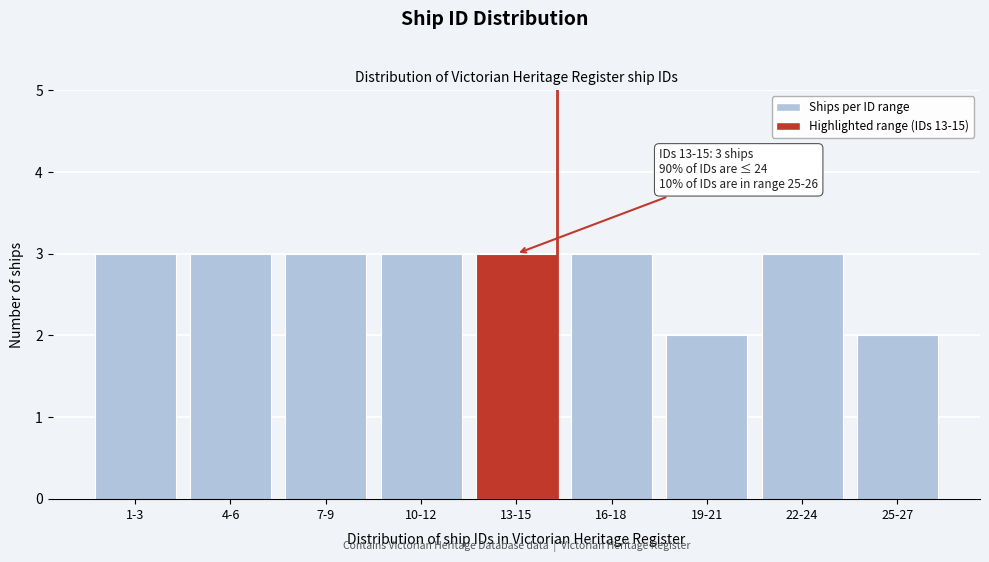

Reading left to right, extract all data points from this chart.

1-3=3	4-6=3	7-9=3	10-12=3	13-15=3	16-18=3	19-21=2	22-24=3	25-27=2